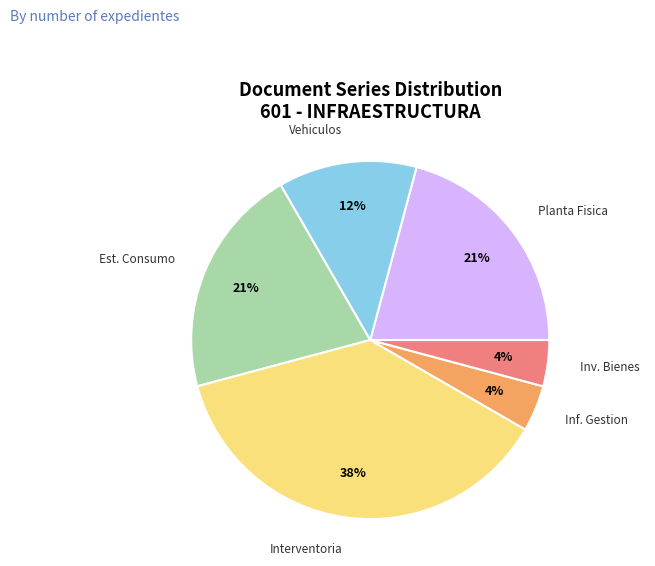

What percentage is the Planta Fisica slice, to the nearest percent?

21%